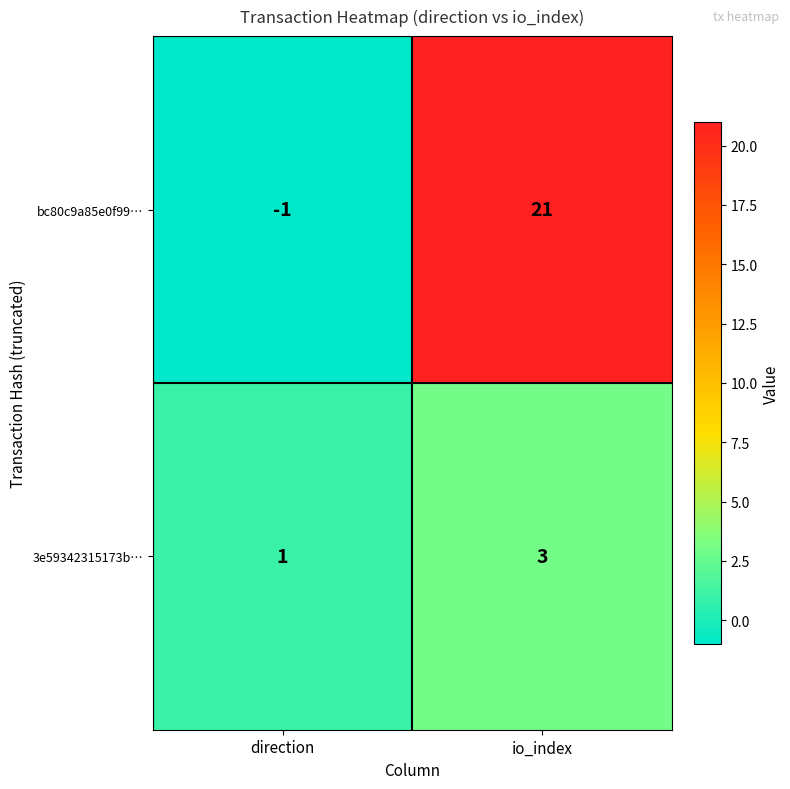

Which category has the highest value across all series?

io_index